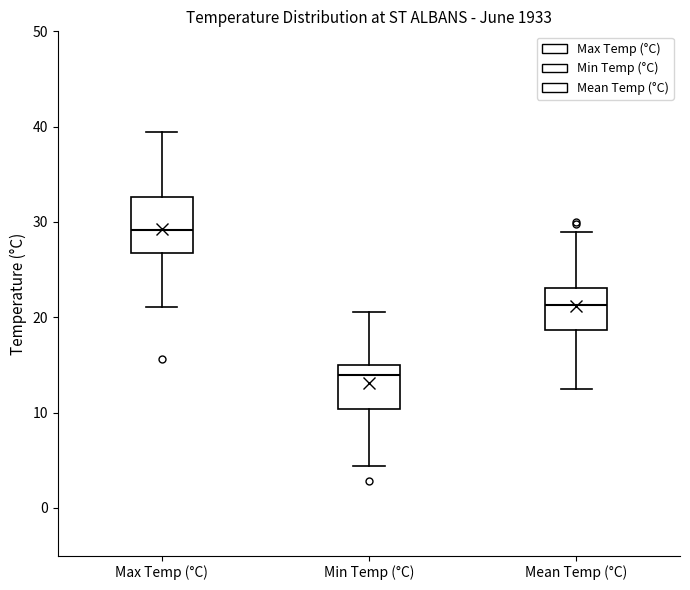

Reading left to right, read every box against the y-axis: the position of its median line, the range the box covers, and the ends of its whiskers. The values are not printed on the chart, so give them approximately, as read against the axis.

Max Temp (°C): median 29, box 27 to 33, whiskers 21 to 39
Min Temp (°C): median 14, box 10 to 15, whiskers 4 to 21
Mean Temp (°C): median 21, box 19 to 23, whiskers 13 to 29